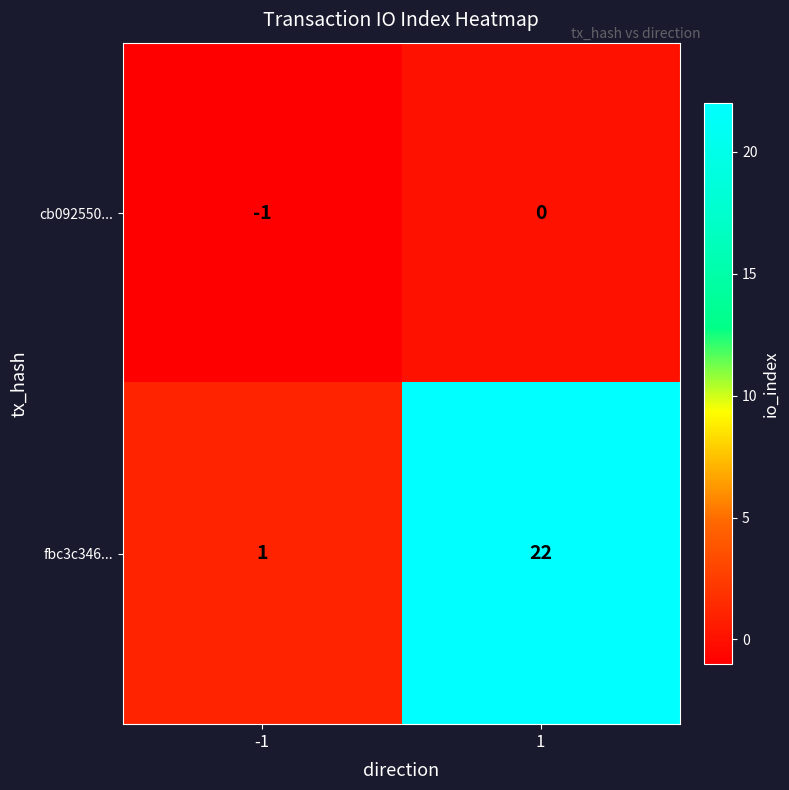

Reading left to right, transcribe all the data shown in this chart.

cb092550...: -1	0
fbc3c346...: 1	22